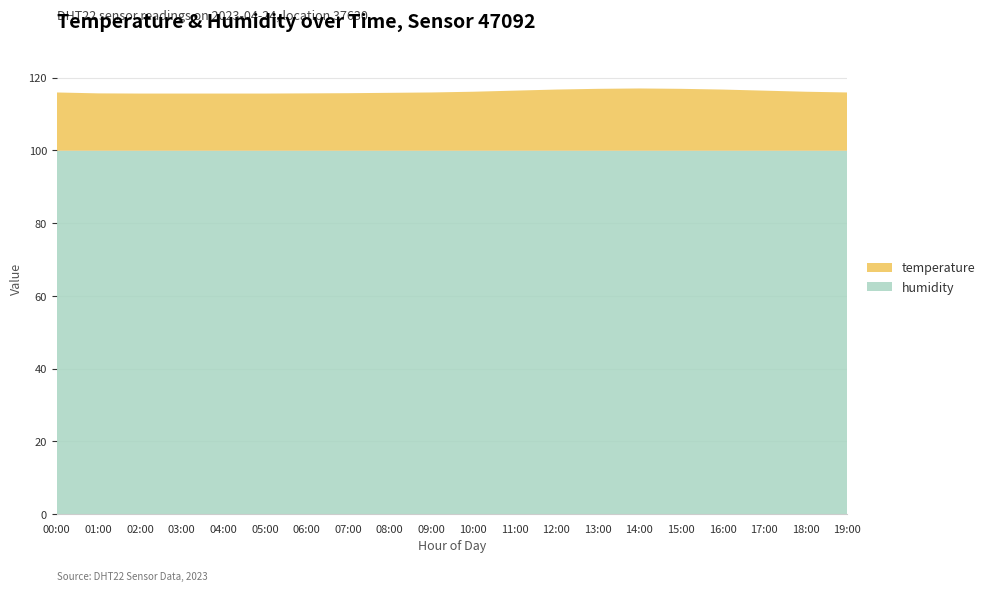

Reading right to left, what are all the values shown in this chart?

humidity: 19:00=99.9	18:00=99.9	17:00=99.9	16:00=99.9	15:00=99.9	14:00=99.9	13:00=99.9	12:00=99.9	11:00=99.9	10:00=99.9	09:00=99.9	08:00=99.9	07:00=99.9	06:00=99.9	05:00=99.9	04:00=99.9	03:00=99.9	02:00=99.9	01:00=99.9	00:00=99.9
temperature: 19:00=16.0	18:00=16.2	17:00=16.5	16:00=16.8	15:00=17.0	14:00=17.1	13:00=17.0	12:00=16.8	11:00=16.5	10:00=16.2	09:00=16.0	08:00=15.9	07:00=15.8	06:00=15.8	05:00=15.7	04:00=15.7	03:00=15.7	02:00=15.7	01:00=15.8	00:00=16.0